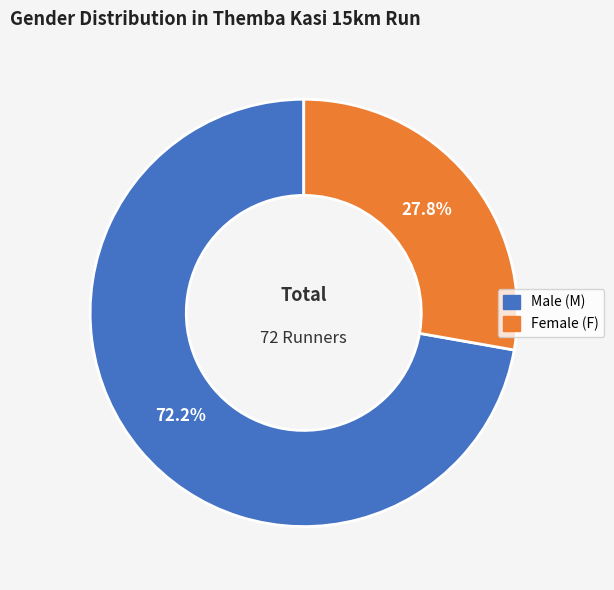

Is there any slice that represents more than half of the pie?

Yes